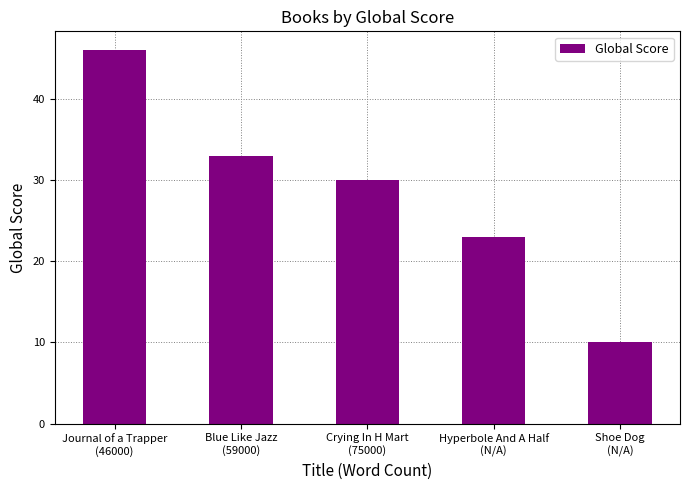

What position from the right is Blue Like Jazz
(59000)?

4